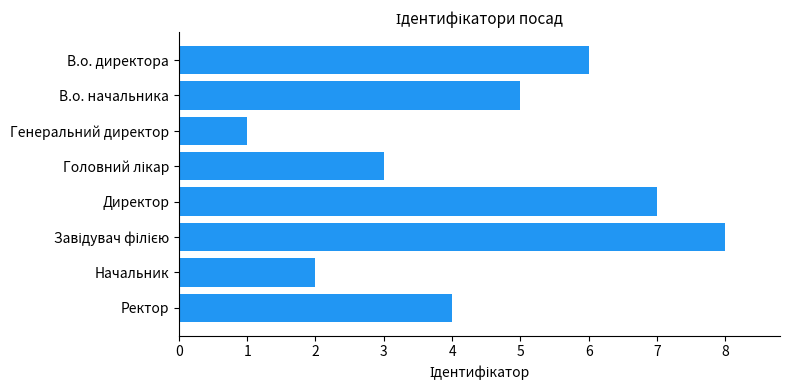

Is it true that the value at В.о. директора is 6?

True